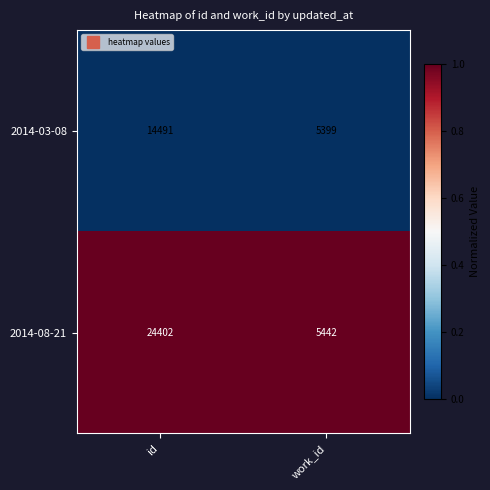

Count the number of data series in this chart.

2